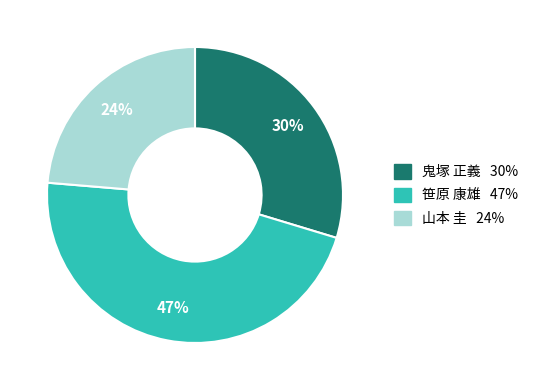

Does any single category account for the majority?

No